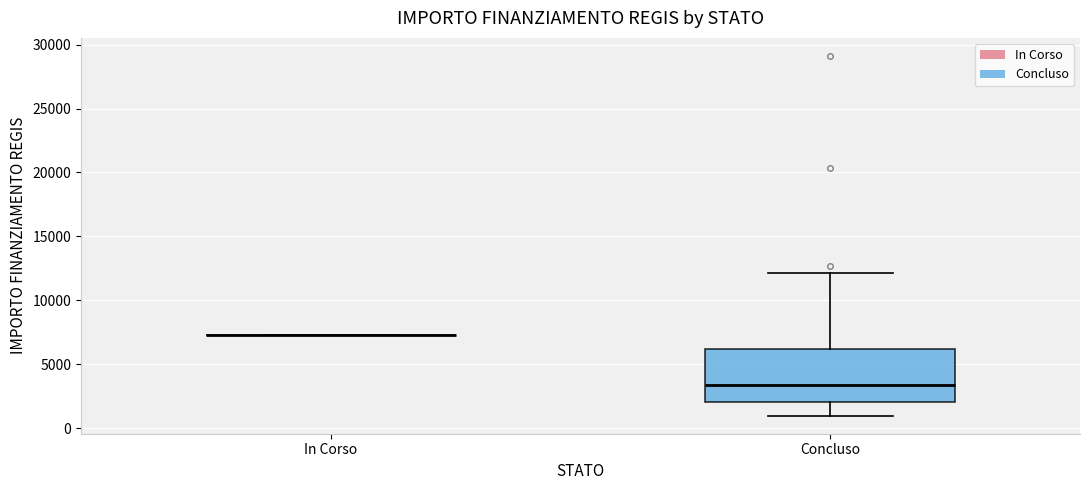

Comparing the boxes themselves (not the whiskers), which one is the tallest?

Concluso